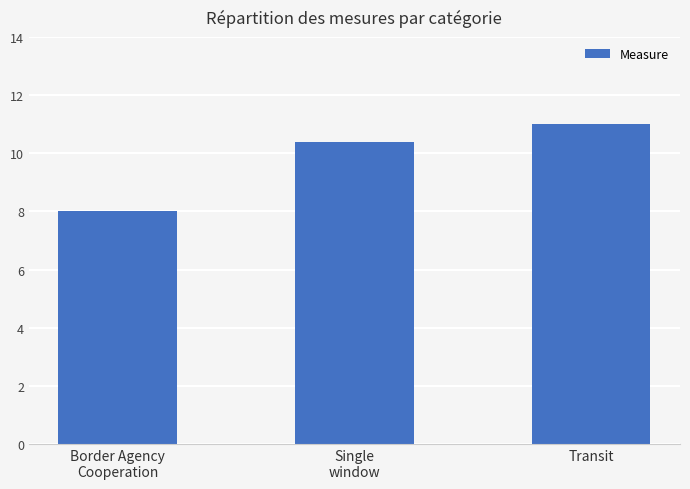

True or false: the data shows 11.0 at Transit.

True